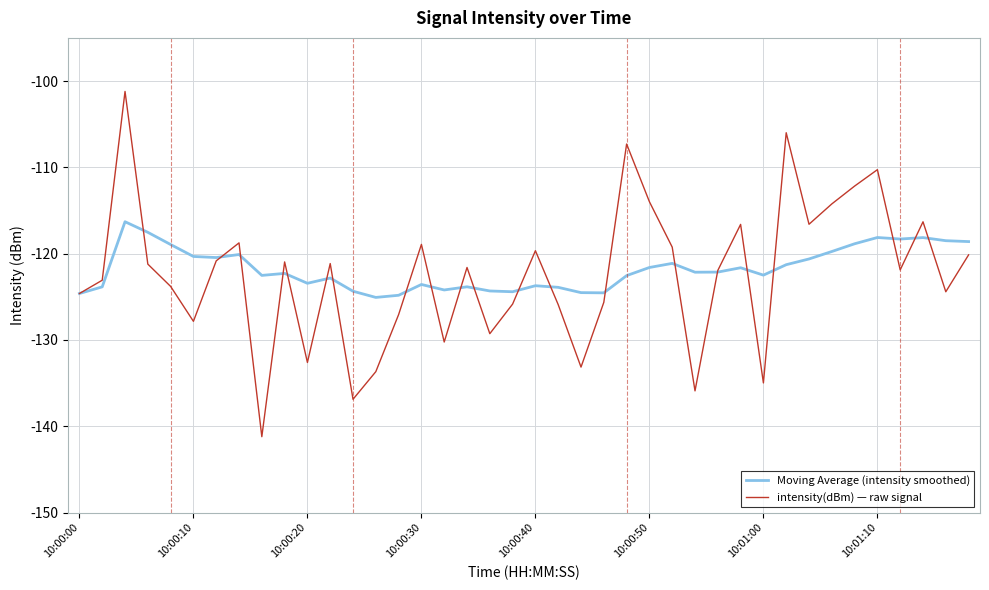

Which series has the widest spread of values?

intensity(dBm) — raw signal